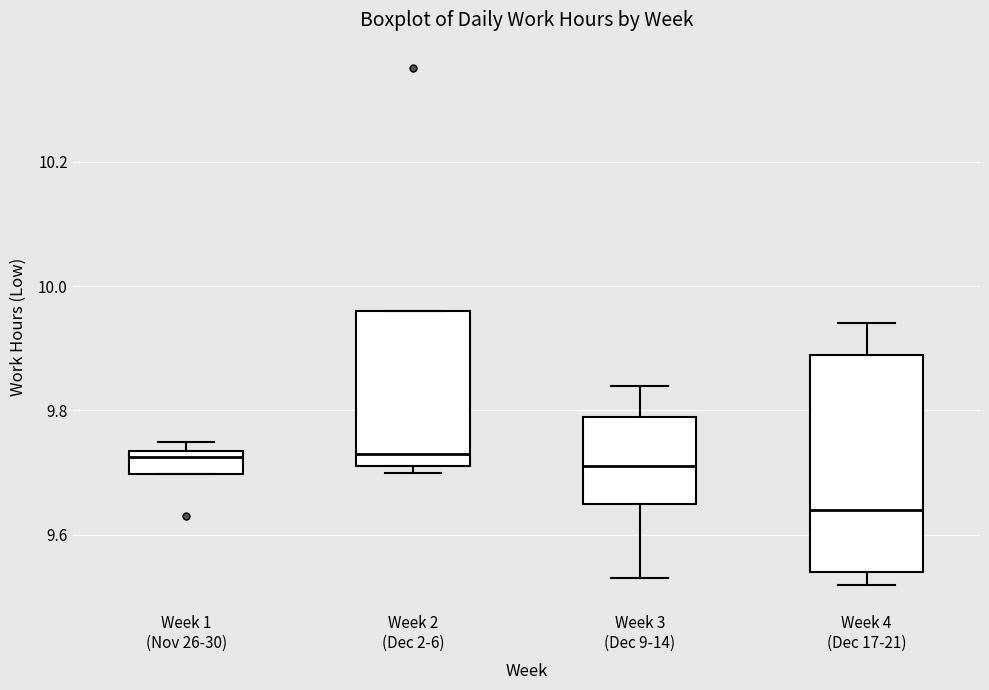

Comparing the boxes themselves (not the whiskers), which one is the tallest?

Week 4 (Dec 17-21)